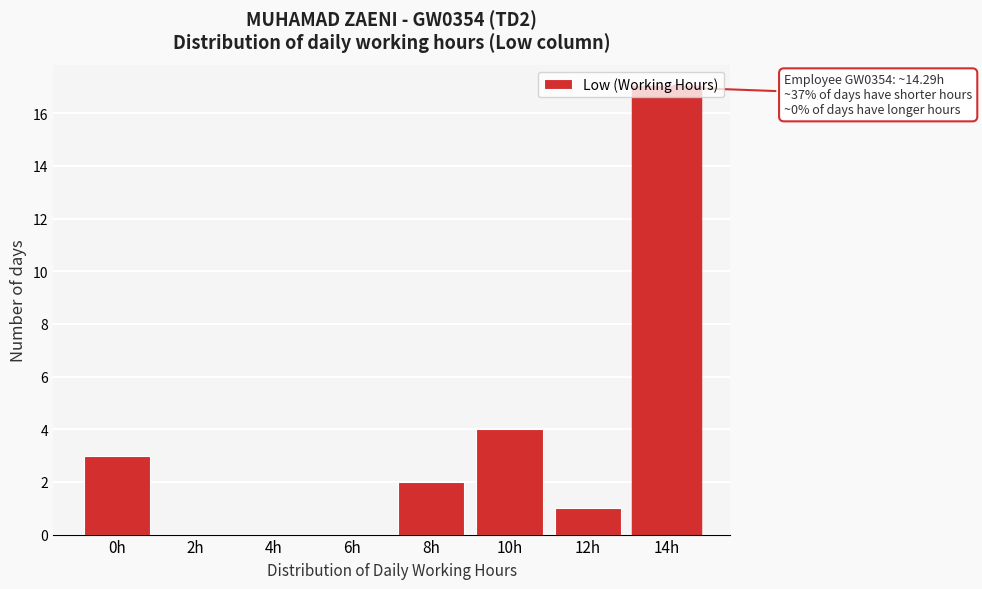

What is the sum of the values at 12h and 8h?

3